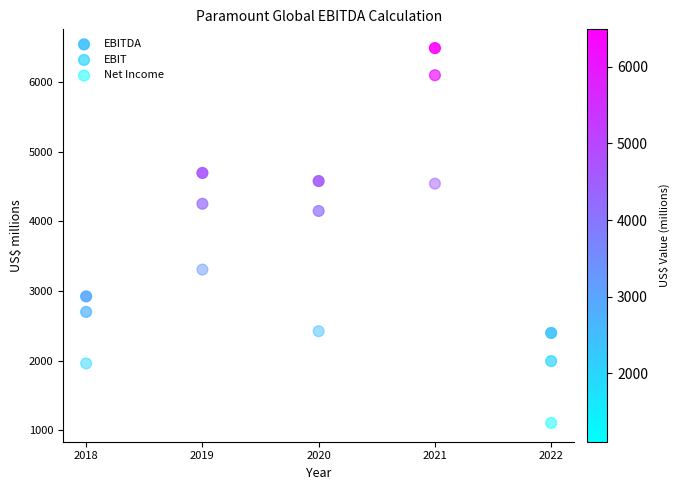

Across all series, what Y value is closest to 3797?

4150